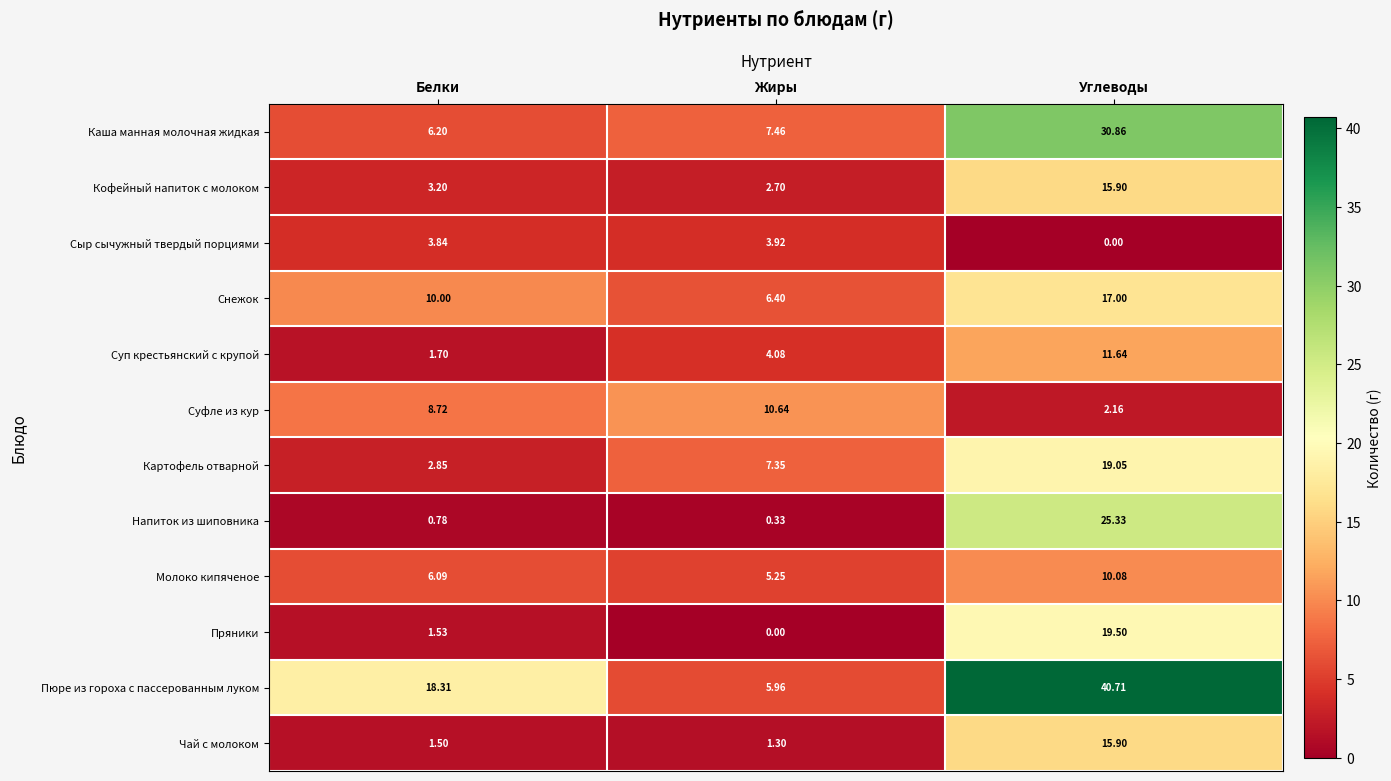

Where is Каша манная молочная жидкая nearest to the value 18?

Жиры